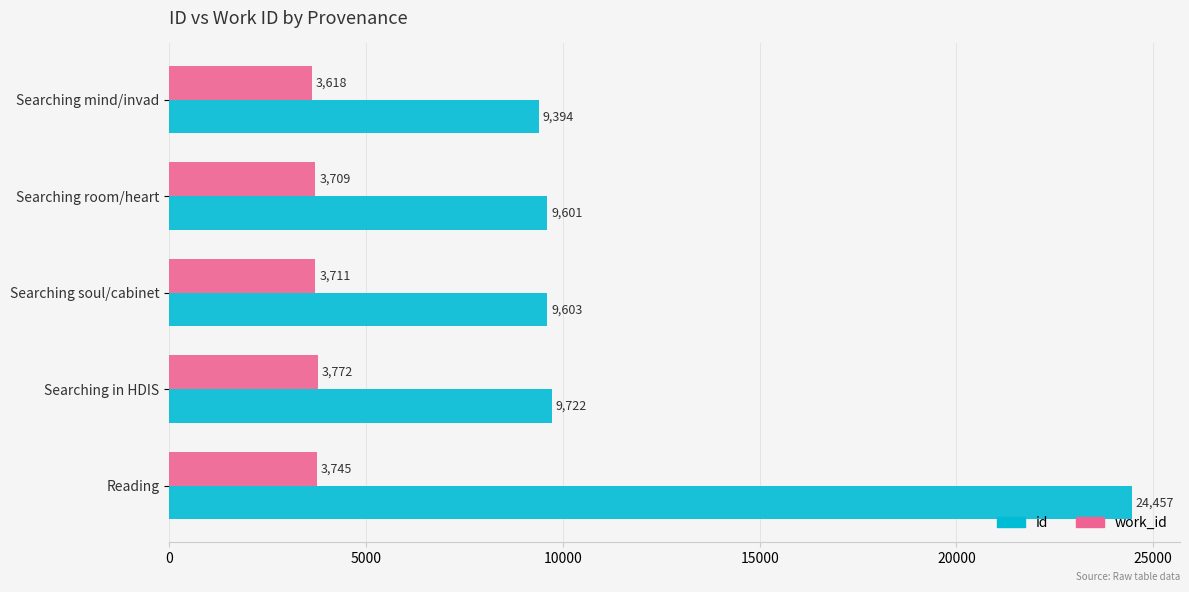

What is the difference between the maximum and minimum values in the id series?

15063